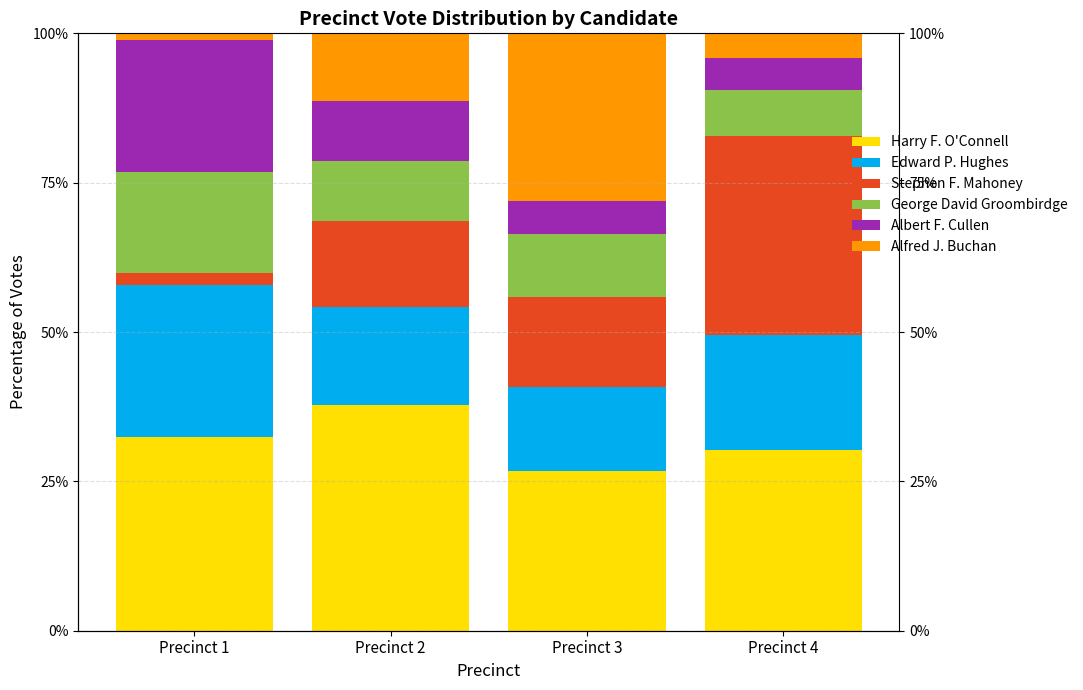

List the series in order of their peak value, highest first.

Harry F. O'Connell, Stephen F. Mahoney, Alfred J. Buchan, Edward P. Hughes, Albert F. Cullen, George David Groombirdge